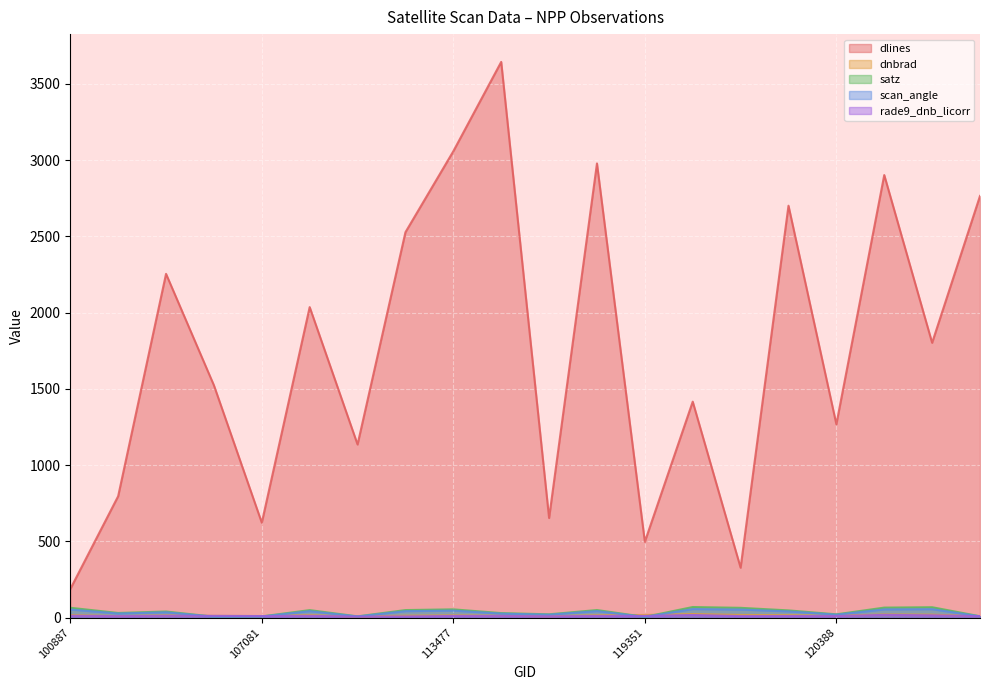

Count the number of data series in this chart.

5